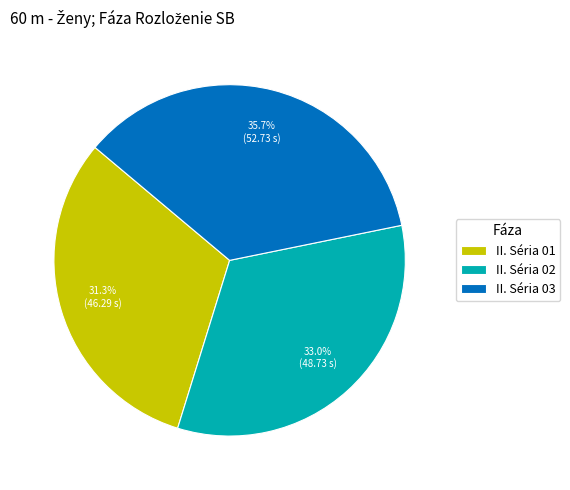

Which category has the biggest portion of the pie?

II. Séria 03